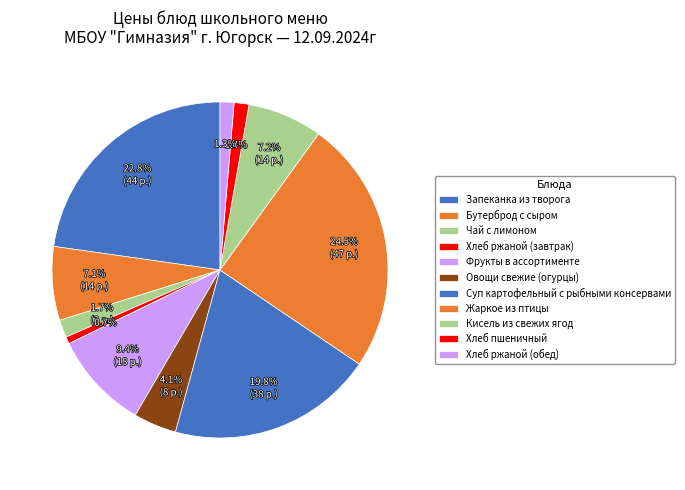

How many segments does this pie chart have?

11